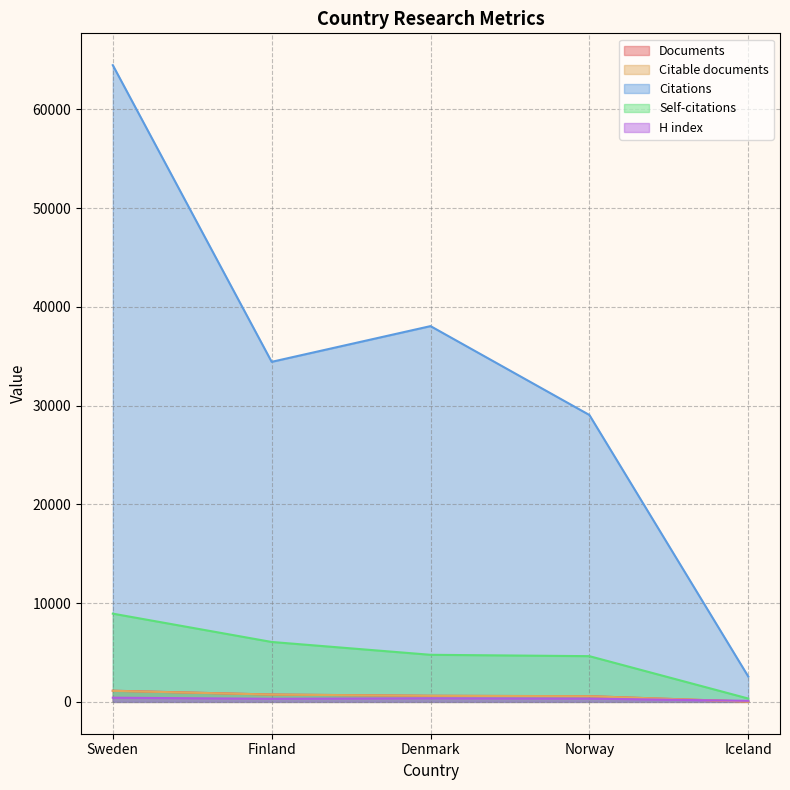

True or false: Documents and Citations cross at least once.

False